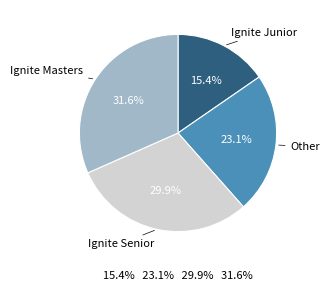

Is there a majority slice in this chart?

No